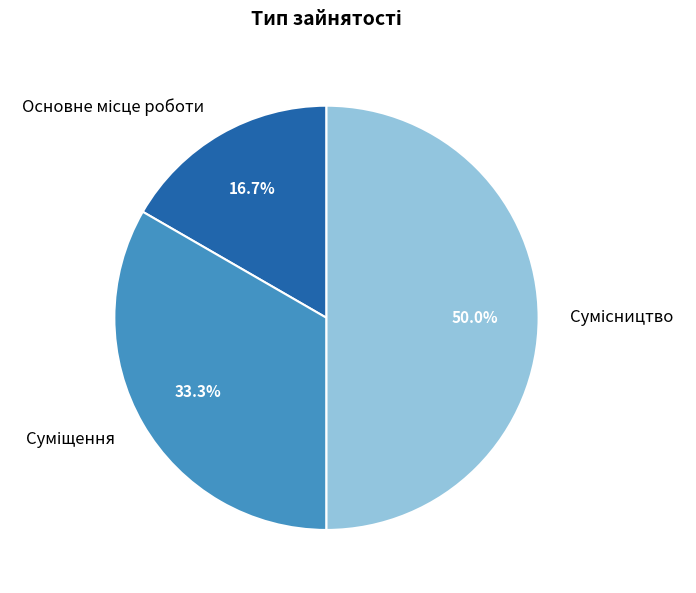

What percentage is the Сумісництво slice, to the nearest percent?

50%